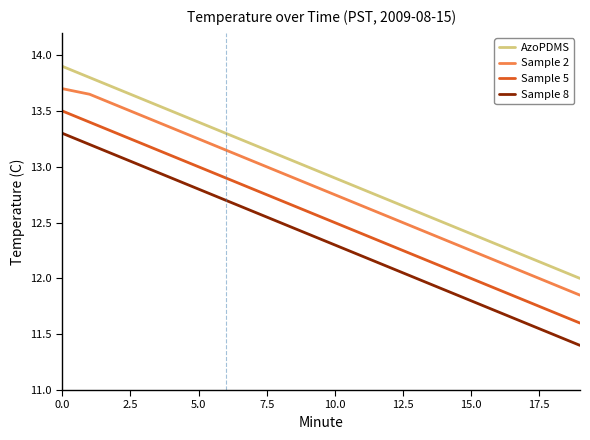

Rank the series by their maximum value, from highest to lowest.

AzoPDMS, Sample 2, Sample 5, Sample 8